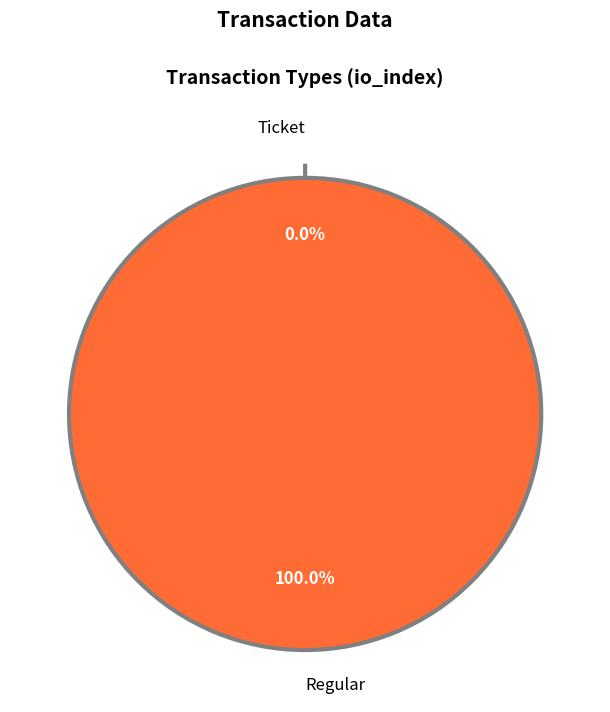

What is the smallest slice in the pie chart?

Ticket